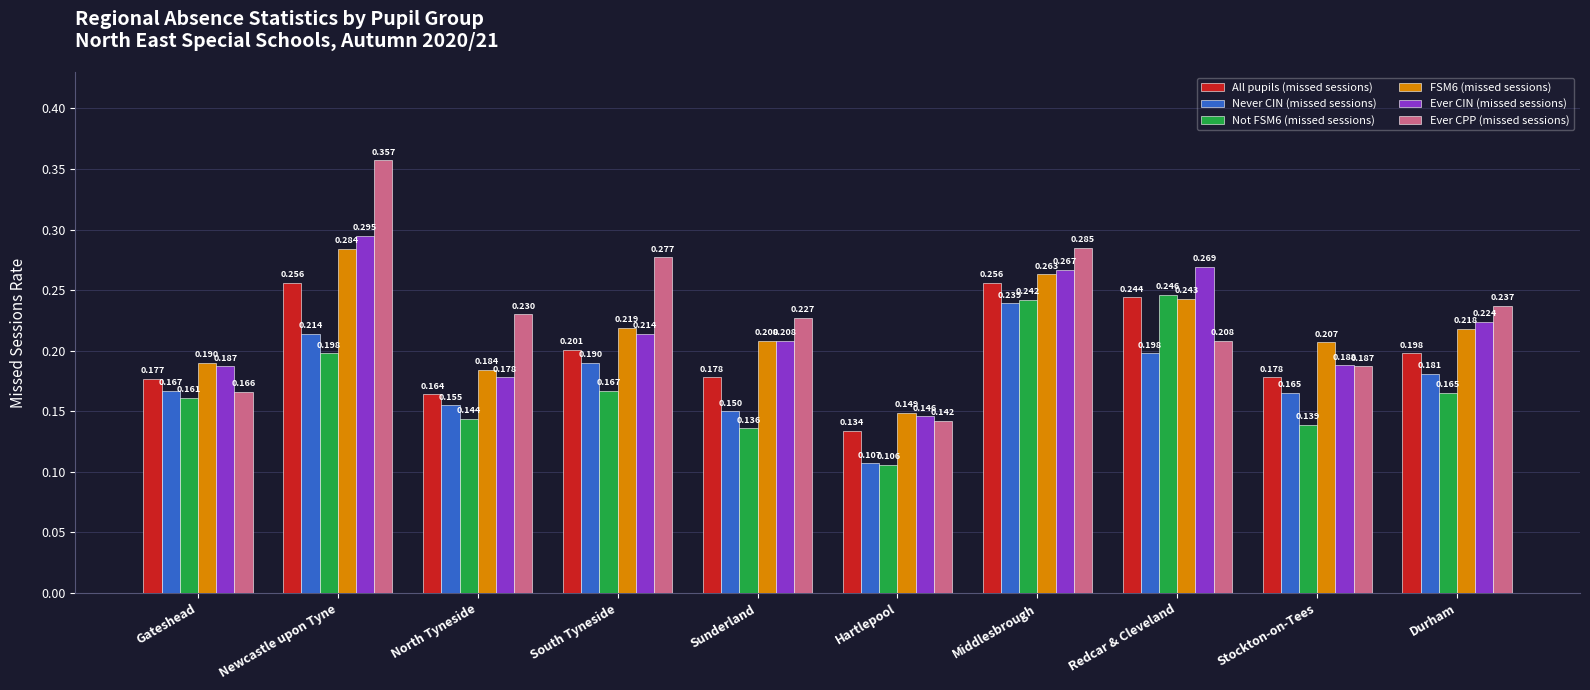

Which category has the highest value across all series?

Newcastle upon Tyne